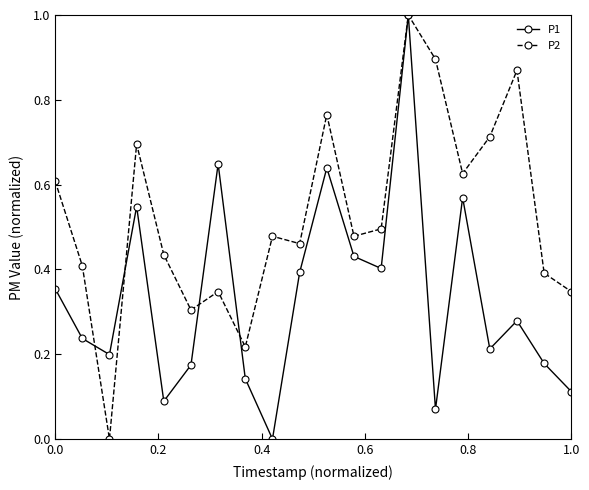

True or false: P2 has more than 1 interior local peaks.

True